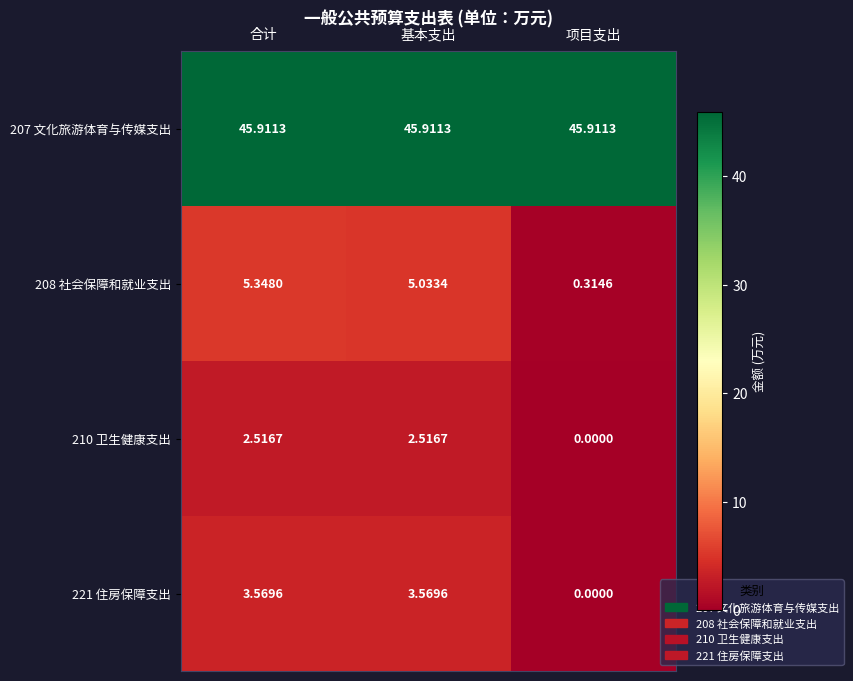

Where does the 210 卫生健康支出 series first go above 2?

合计